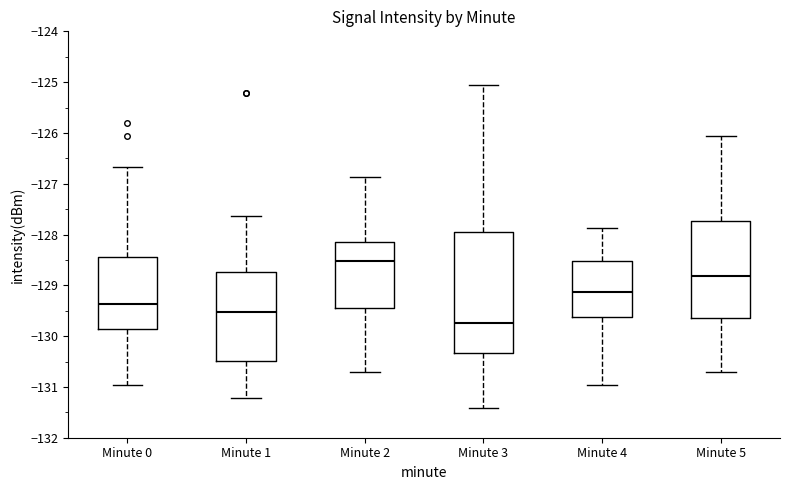

Where is the upper edge of the box for Minute 2 on the y-axis? The values are not printed on the chart, so give them approximately, as read against the axis.

-128.2